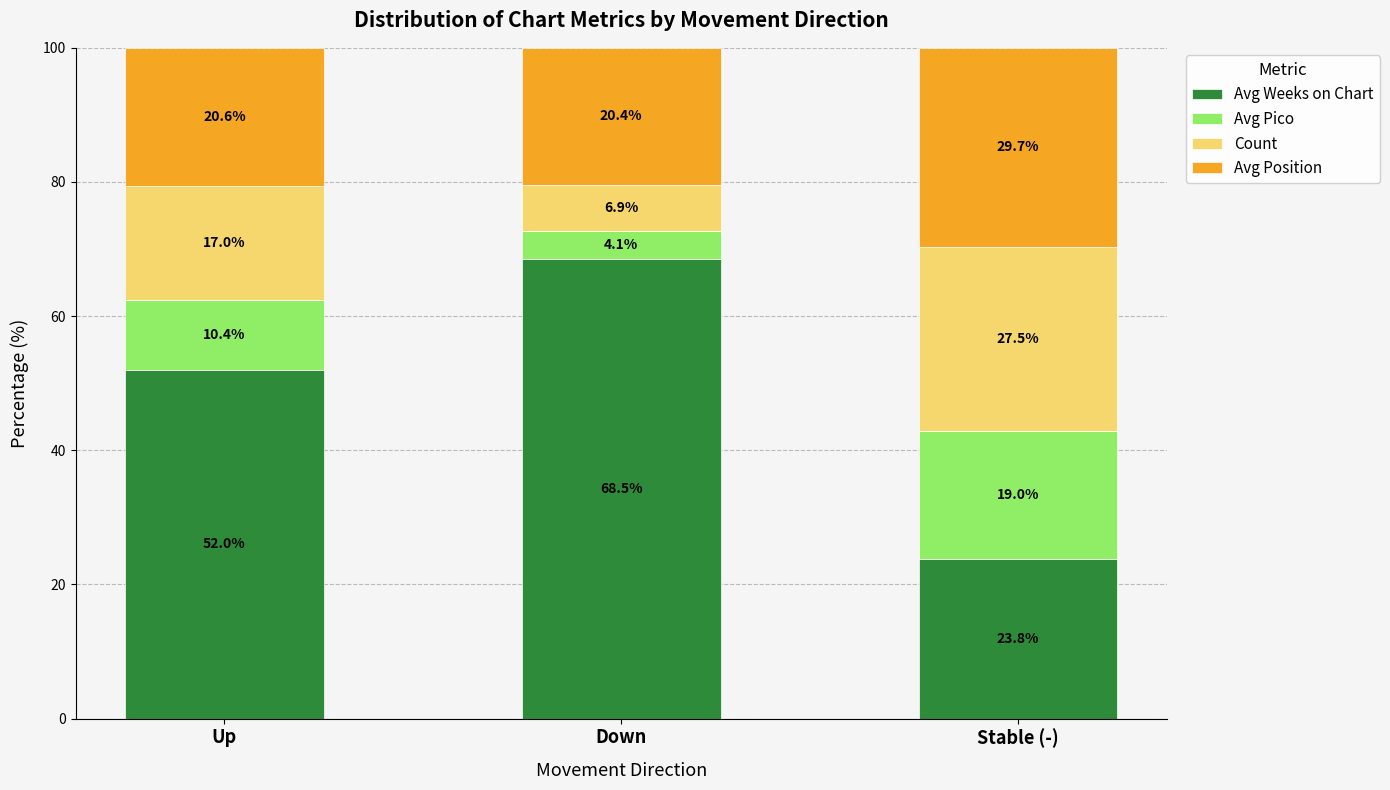

The Avg Weeks on Chart series shows 4.9 at Stable (-). True or false?

False